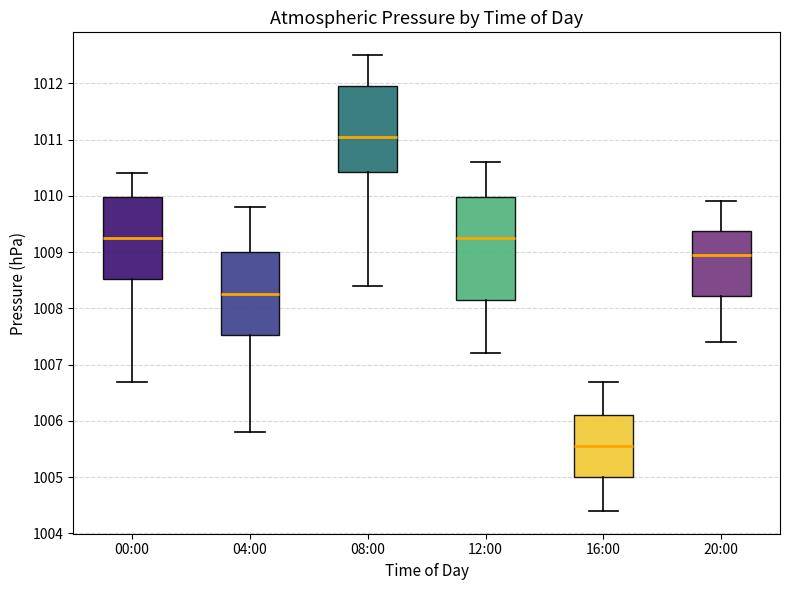

Which box's median line is the lowest?

16:00